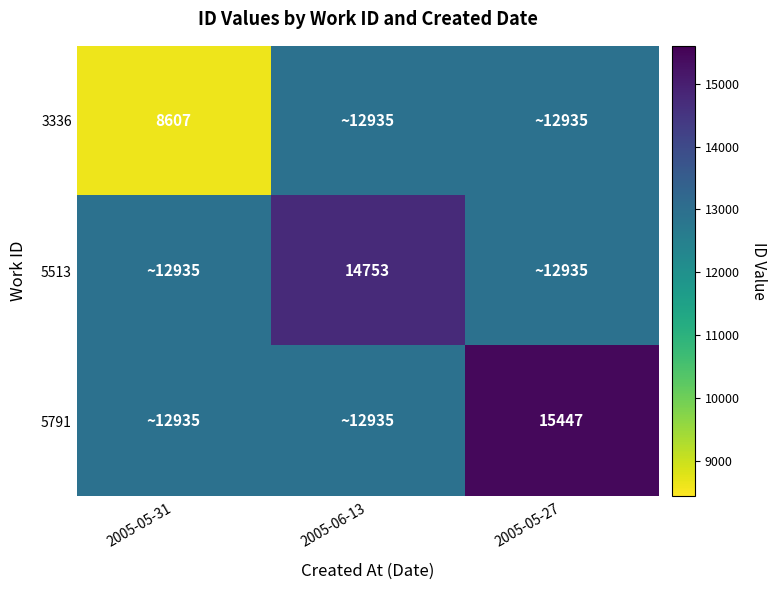

Which series has the largest total across all categories?

5791